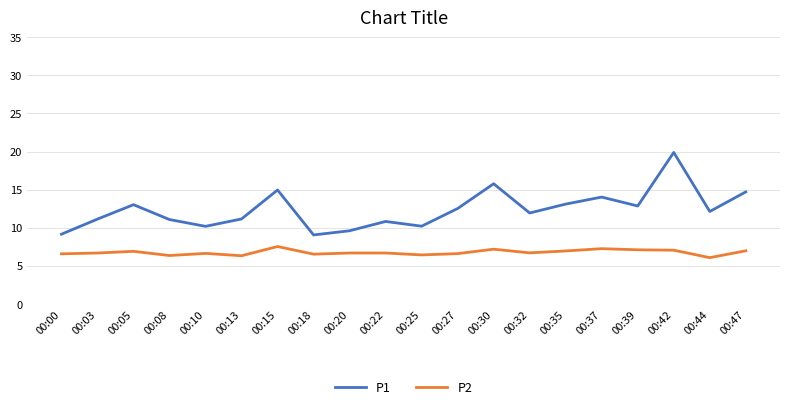

The P2 series shows 6.7 at 00:22. True or false?

True